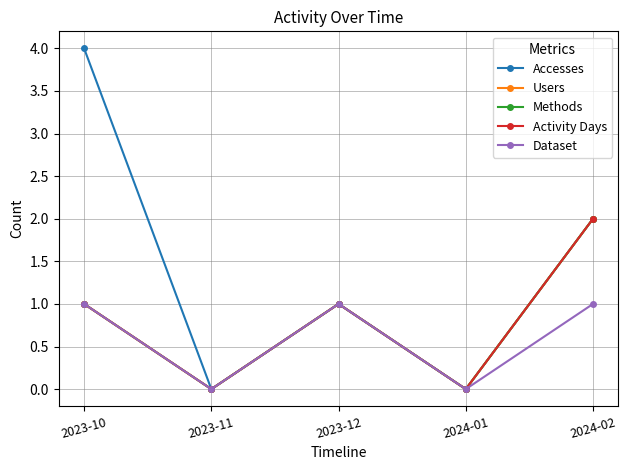

Does the chart have visible grid lines?

Yes